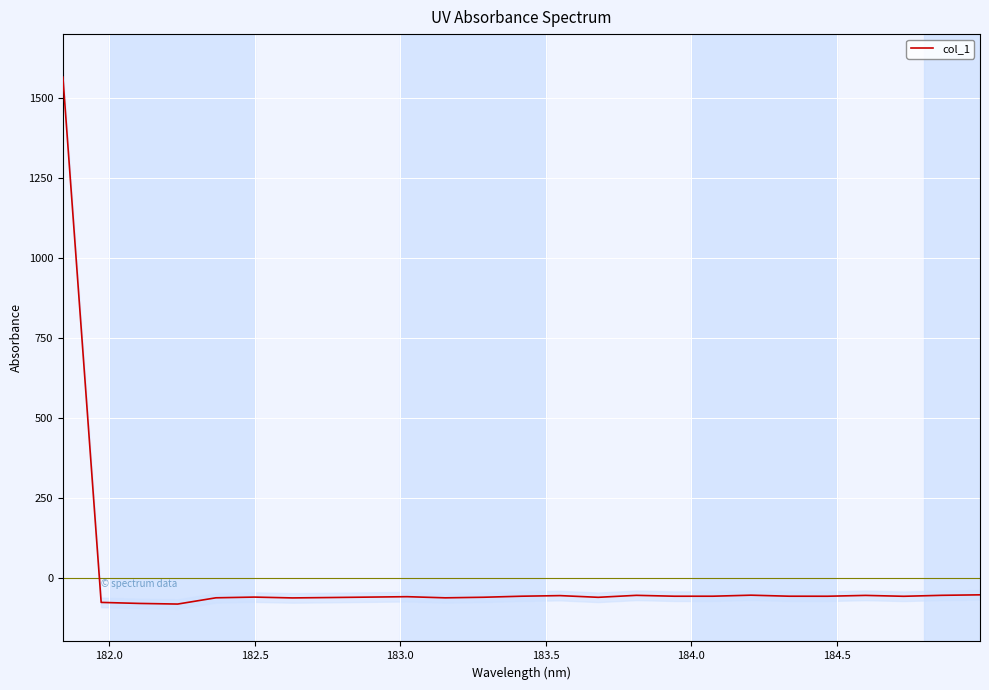

What is the sum of all values?

80.0